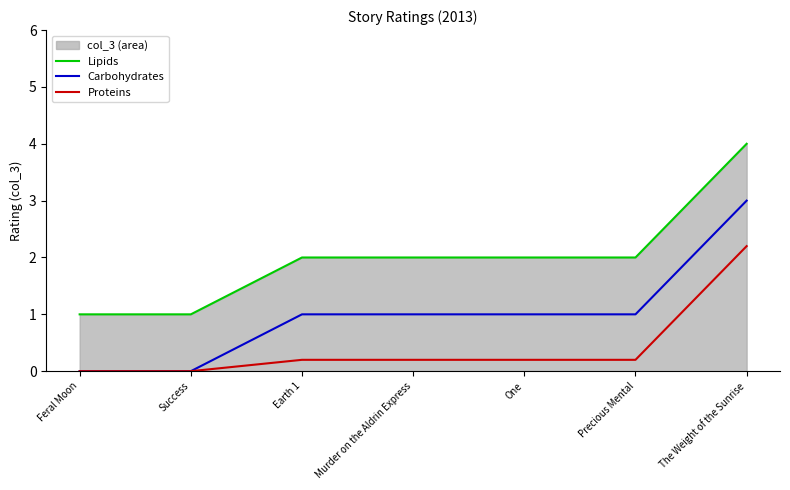

What are all the series names shown in the legend?

Lipids, Carbohydrates, Proteins